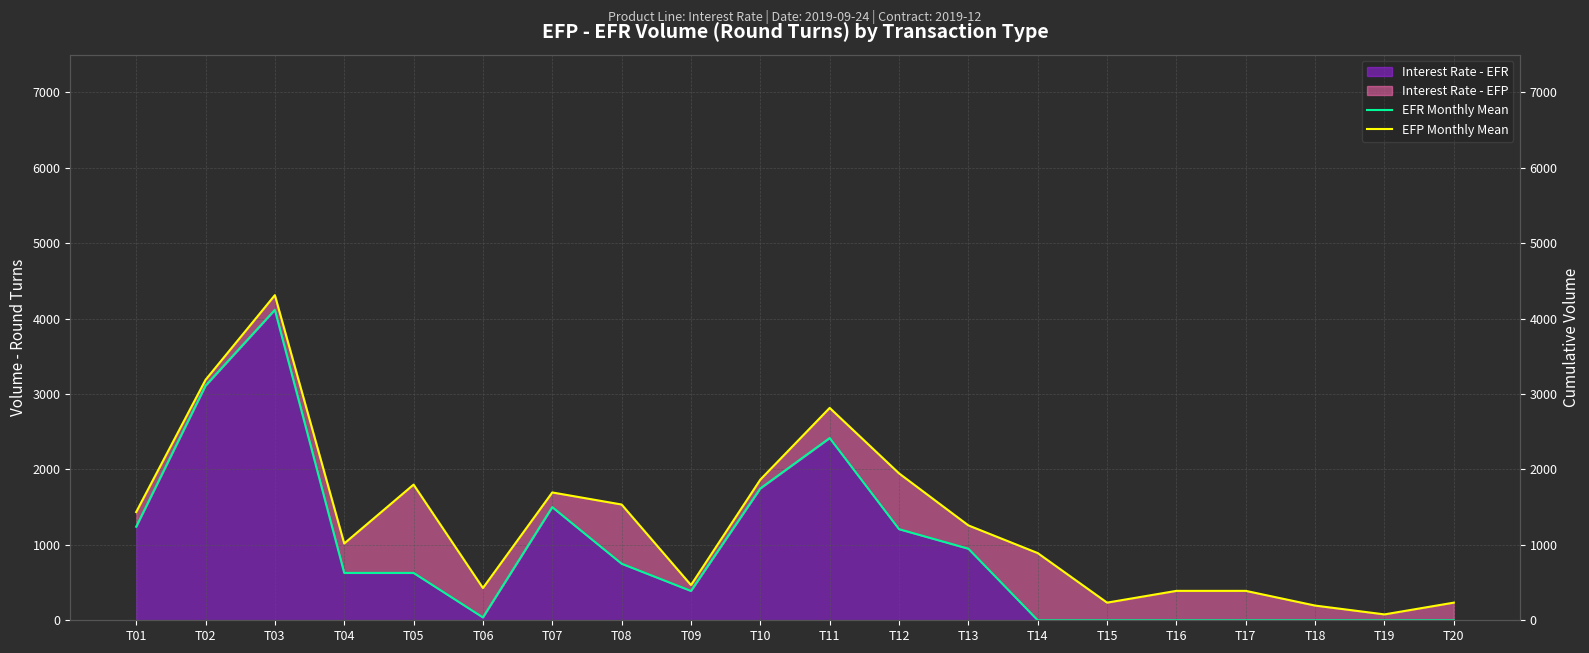

What is the value of the EFP Monthly Mean point at the 1st from the left?

1435